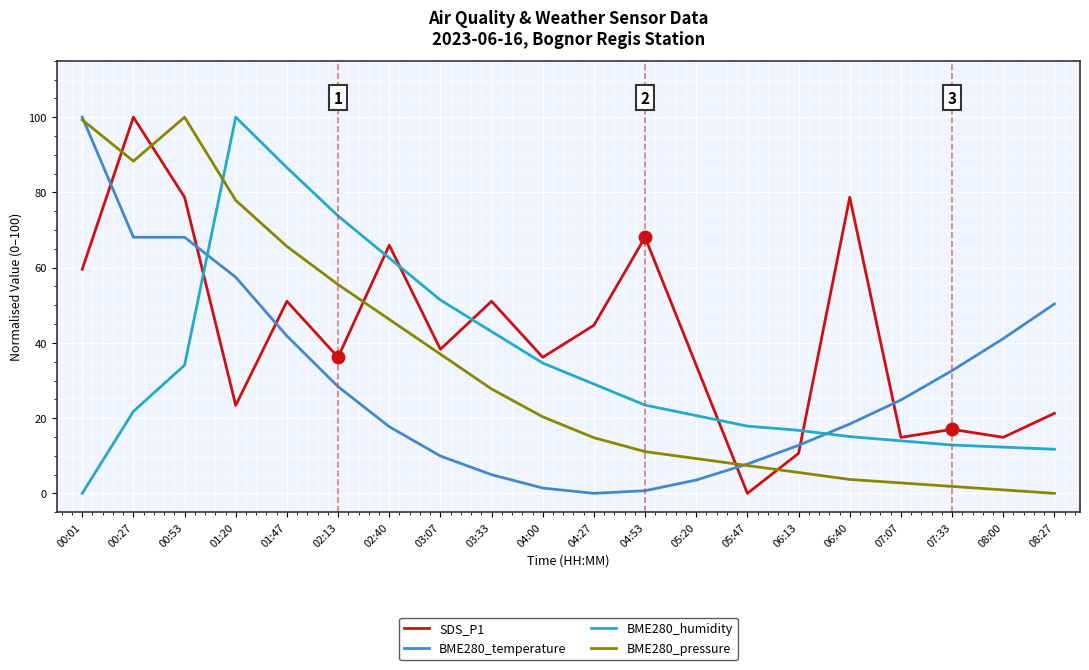

What is the spread (max minus min) of values at 06:40?

75.0